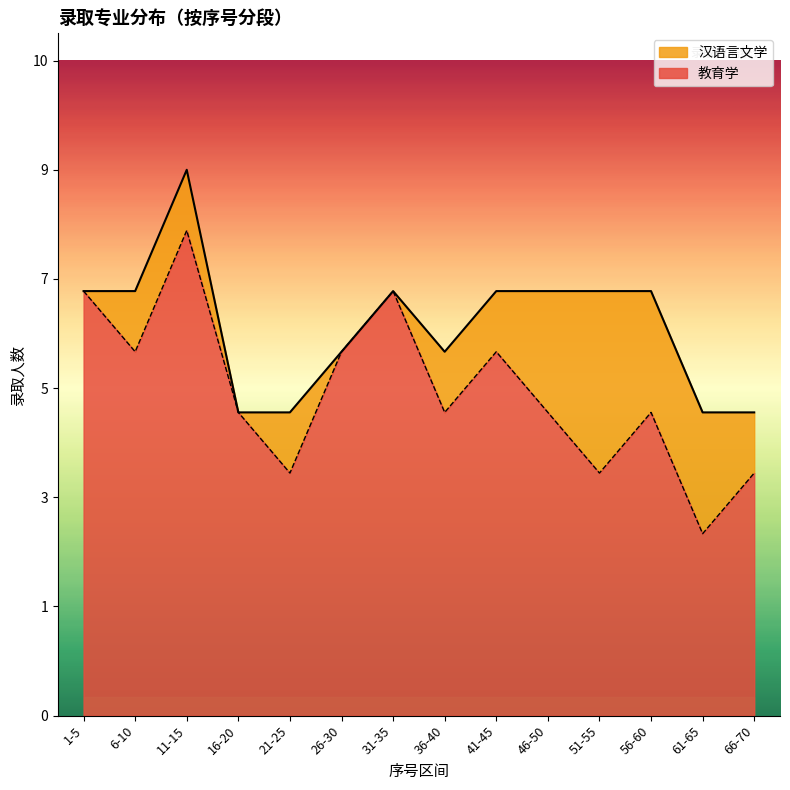

Reading right to left, list all the values displayed in this chart.

66-70=4	61-65=3	56-60=5	51-55=4	46-50=5	41-45=6	36-40=5	31-35=7	26-30=6	21-25=4	16-20=5	11-15=8	6-10=6	1-5=7